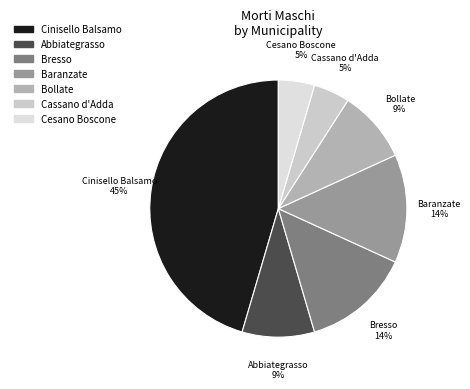

Count the number of slices in the pie.

7